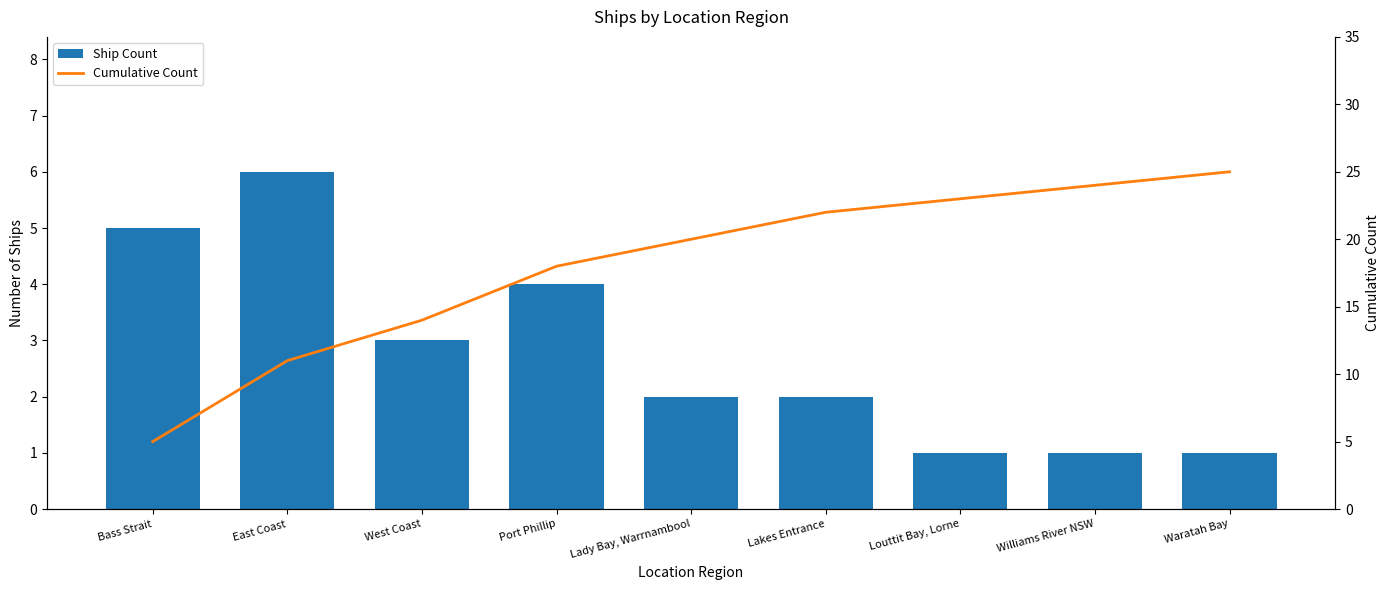

How many values in the Cumulative Count series are below 20?

4